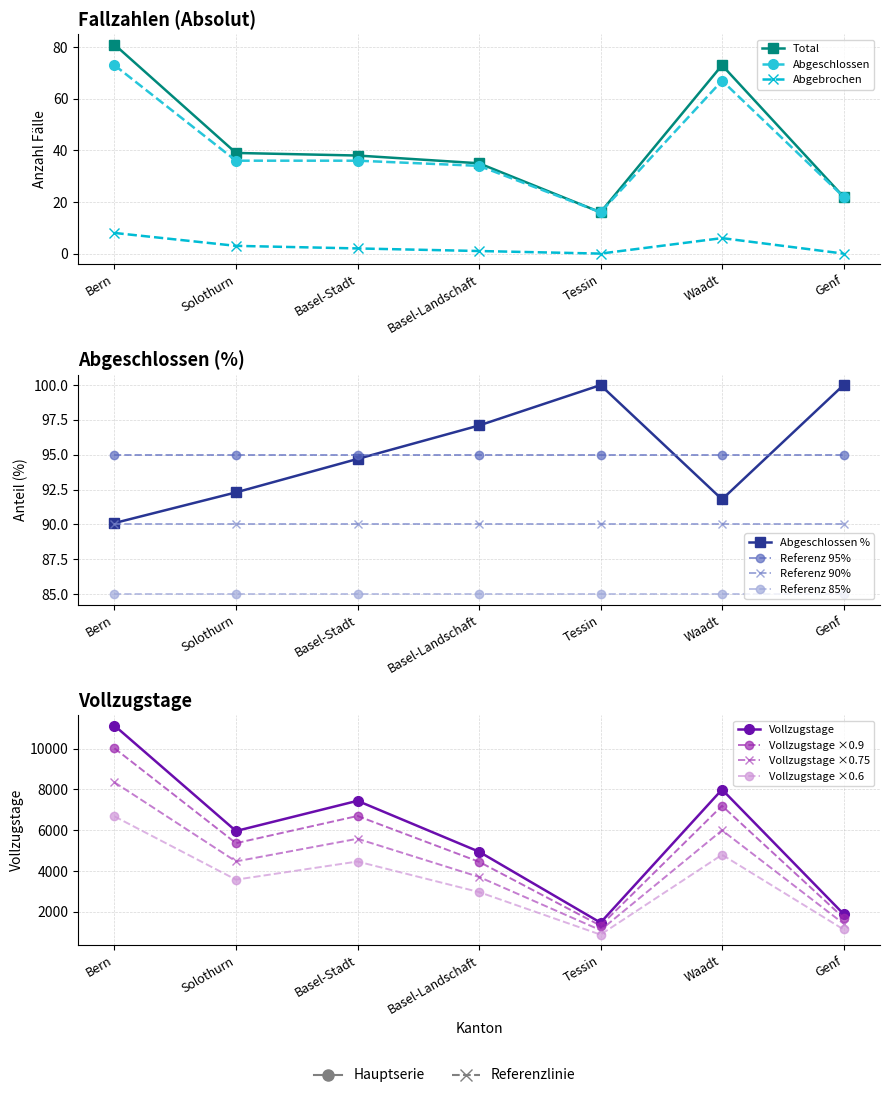

How many data points in Abgeschlossen % are less than 94?

3